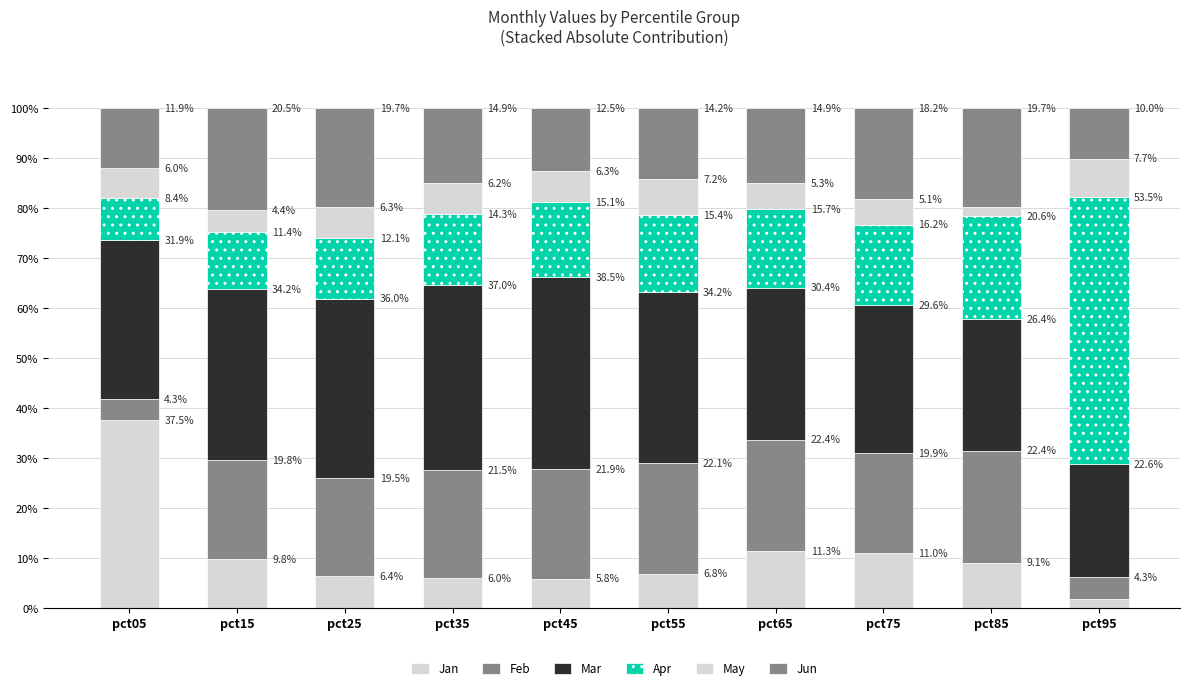

Which has a higher value, pct05 or pct75?

pct05